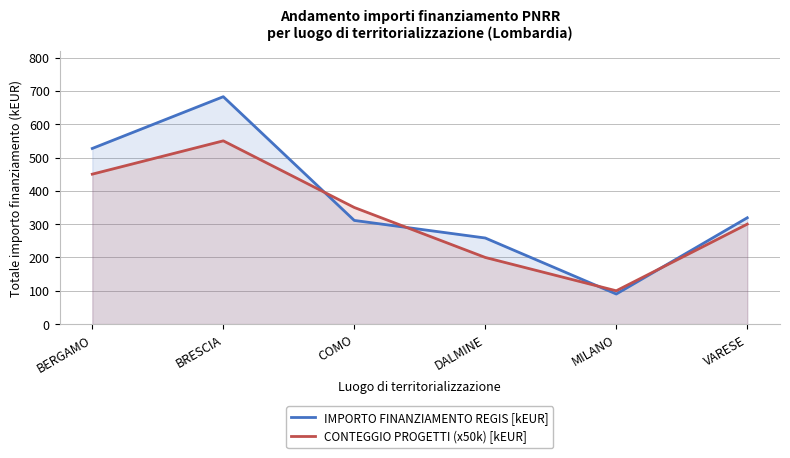

What is the label of the 1st point from the left?

BERGAMO